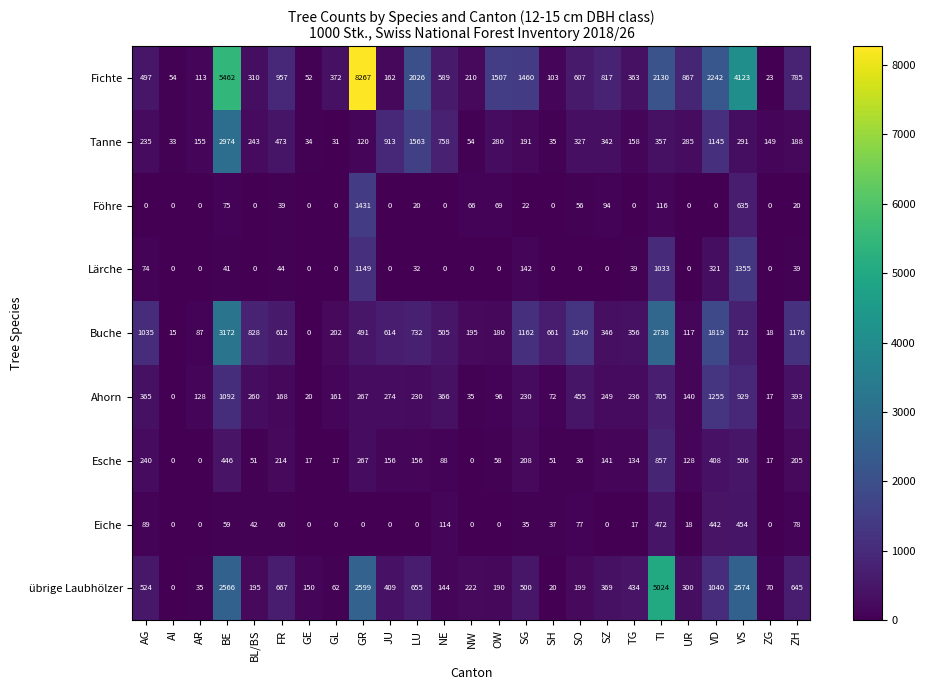

What is the difference between the second highest and second lowest values in the Tanne series?

1530